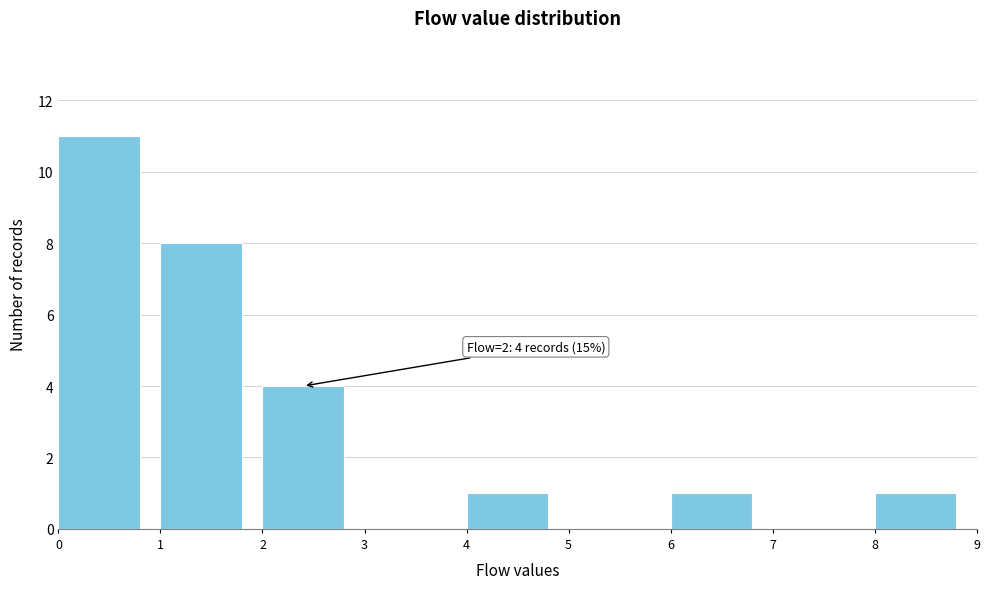

Over which range of the x-axis is the bar tallest?

0 to 1